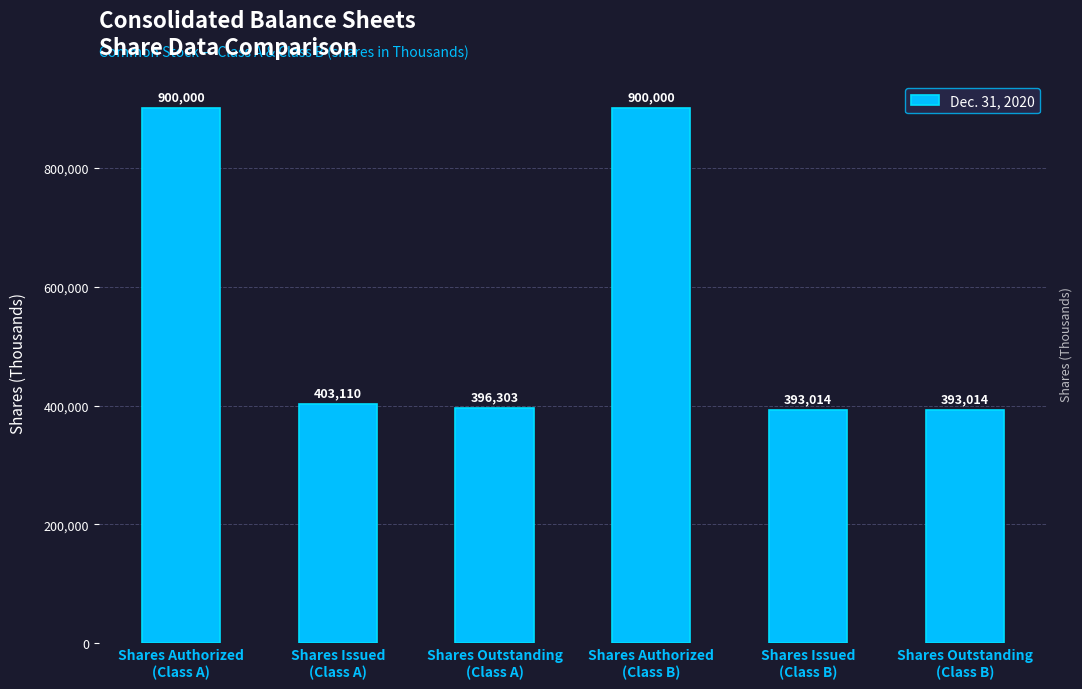

The chart shows a value of 900000 at Shares Authorized
(Class B). True or false?

True